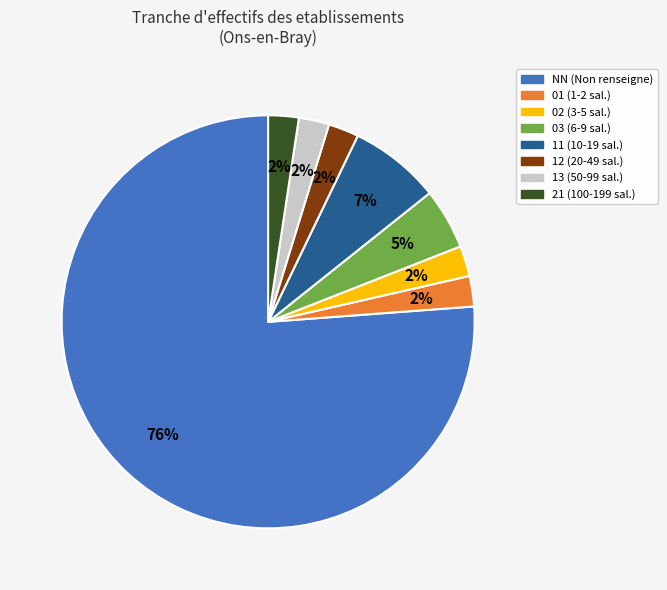

Combined, do 21 (100-199 sal.) and 12 (20-49 sal.) account for over 50%?

No